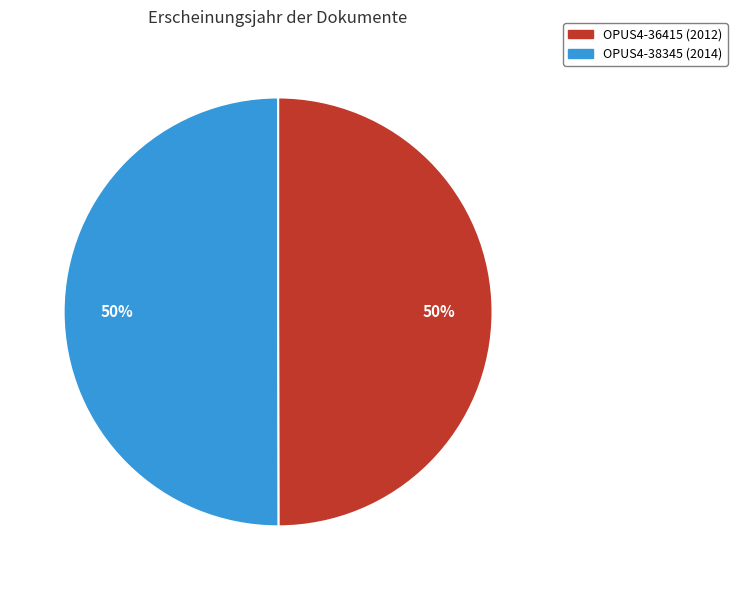

How many segments does this pie chart have?

2